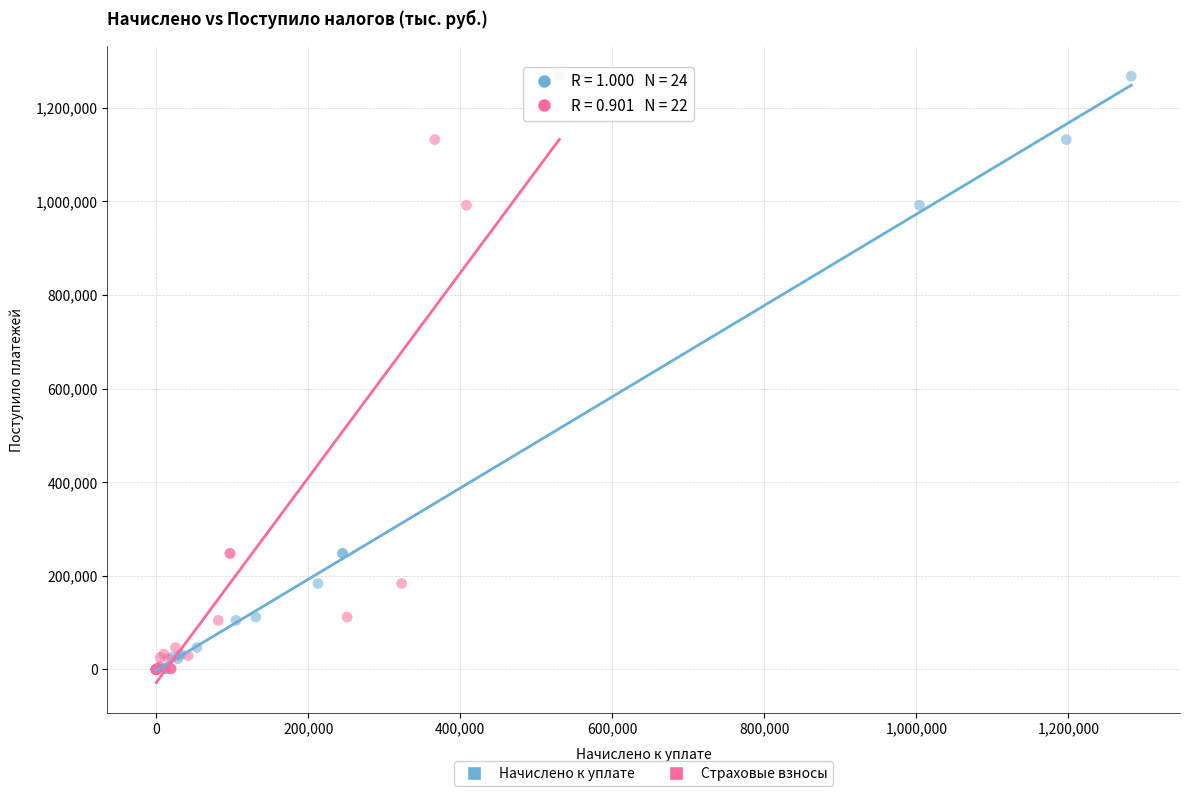

What are all the series names shown in the legend?

Начислено к уплате, Страховые взносы